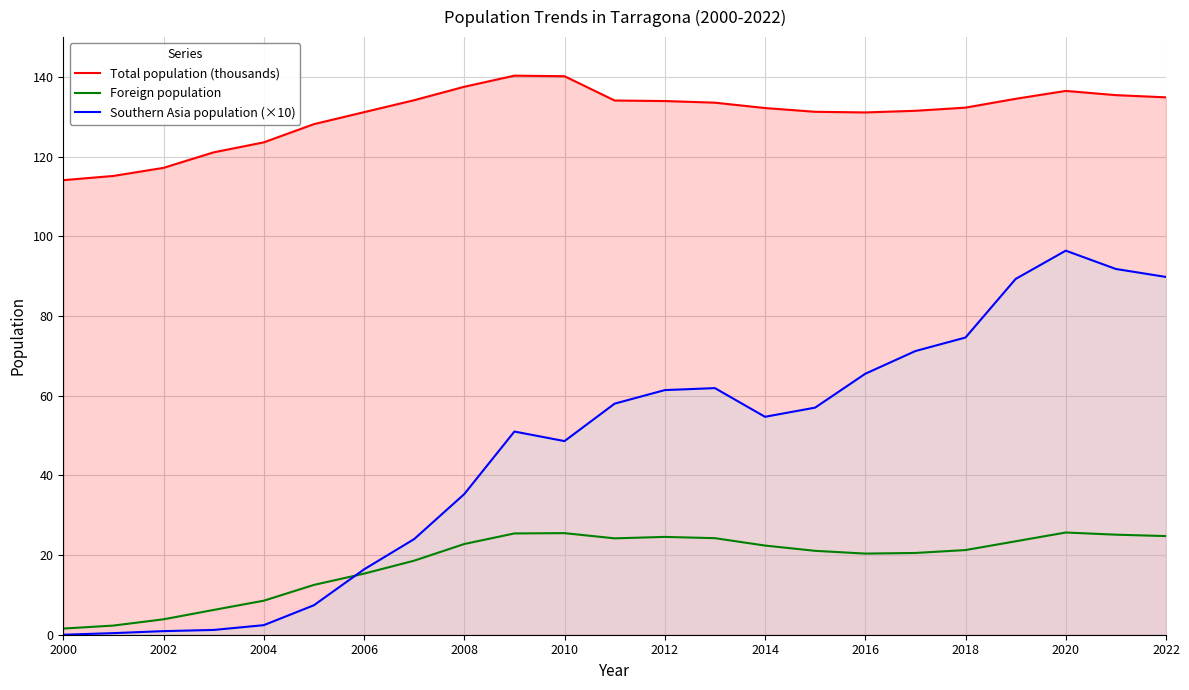

At 2018, list the series in order from smallest to largest.

Foreign population, Southern Asia population (×10), Total population (thousands)